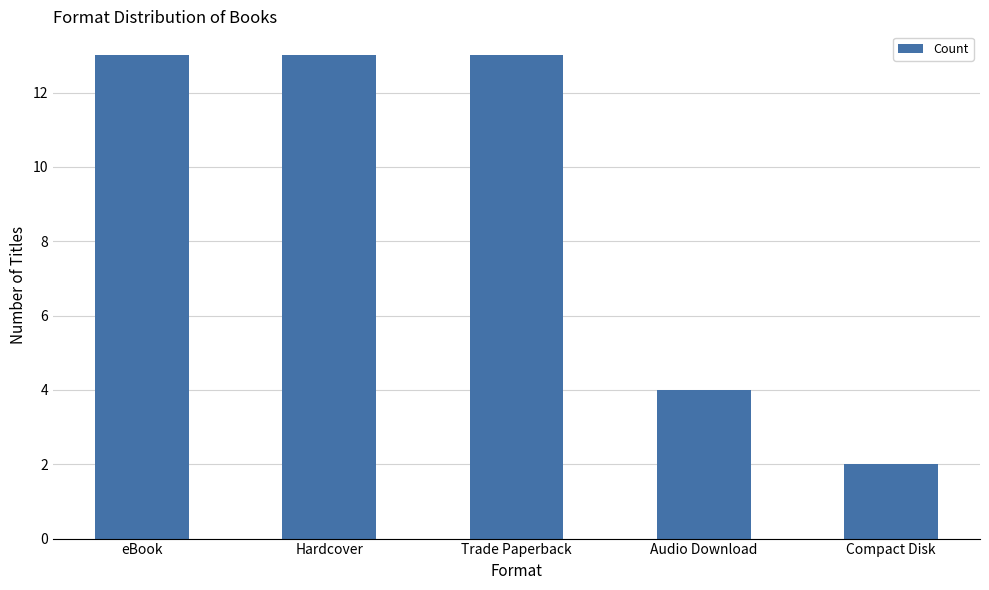

What is the ratio of the value at Audio Download to the value at Trade Paperback?

0.3